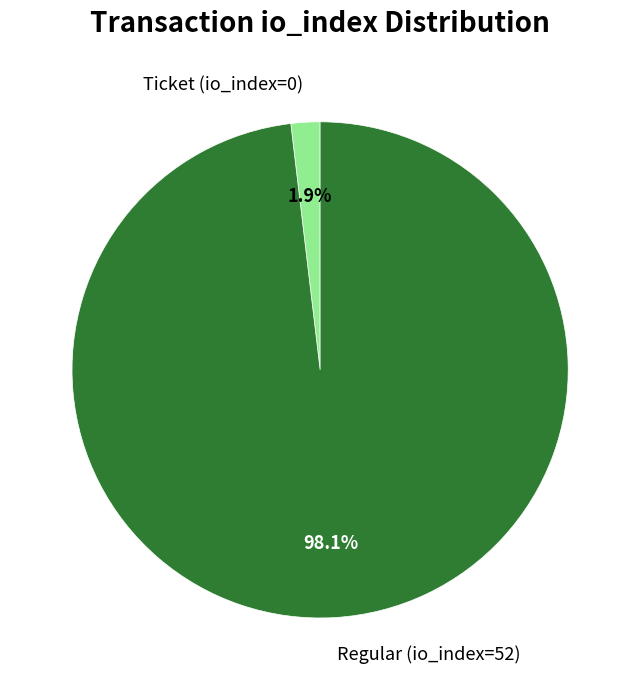

Do Regular (io_index=52) and Ticket (io_index=0) together represent more than half of the pie?

Yes